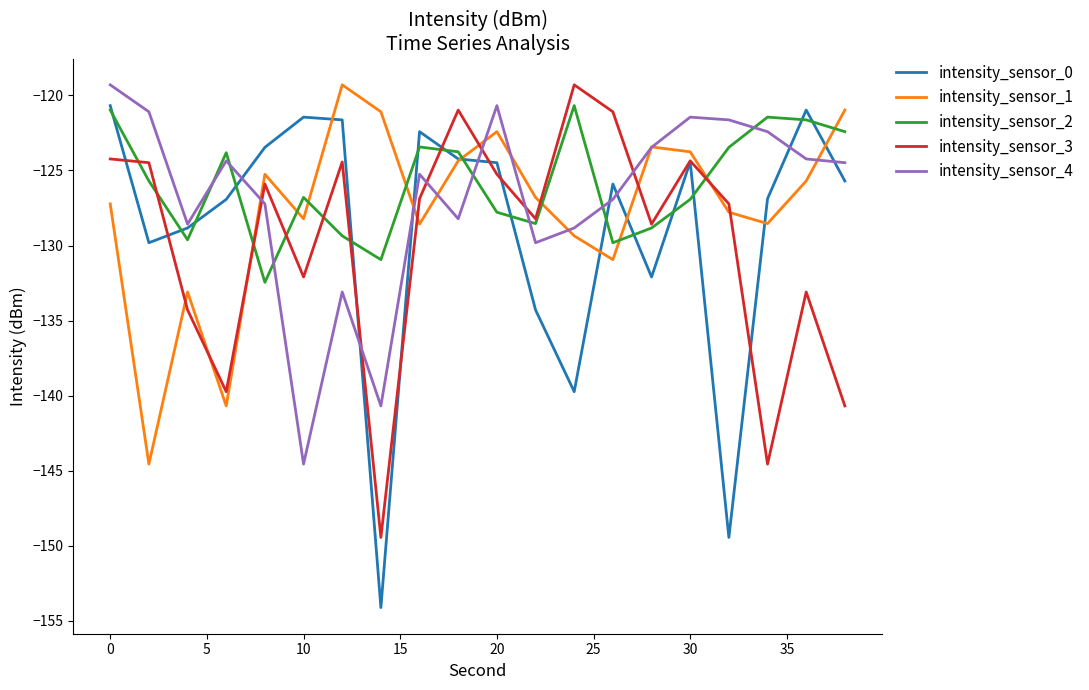

True or false: intensity_sensor_2 and intensity_sensor_4 intersect in this chart.

True